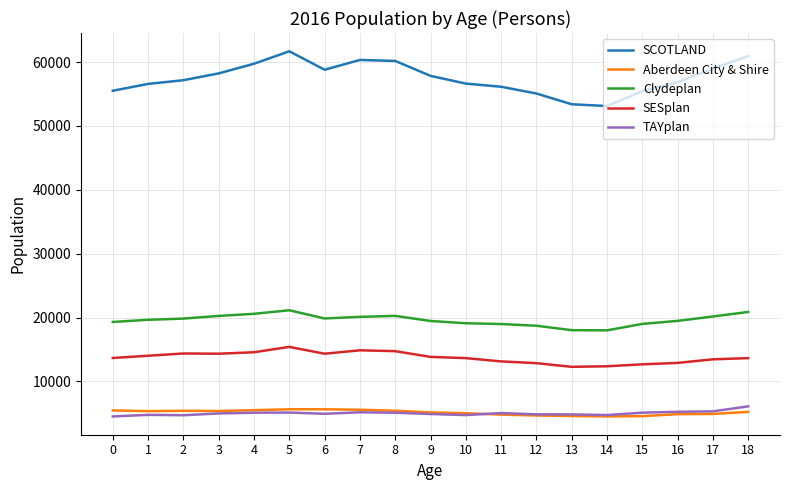

True or false: Clydeplan has a value of 20261 at 8.

True